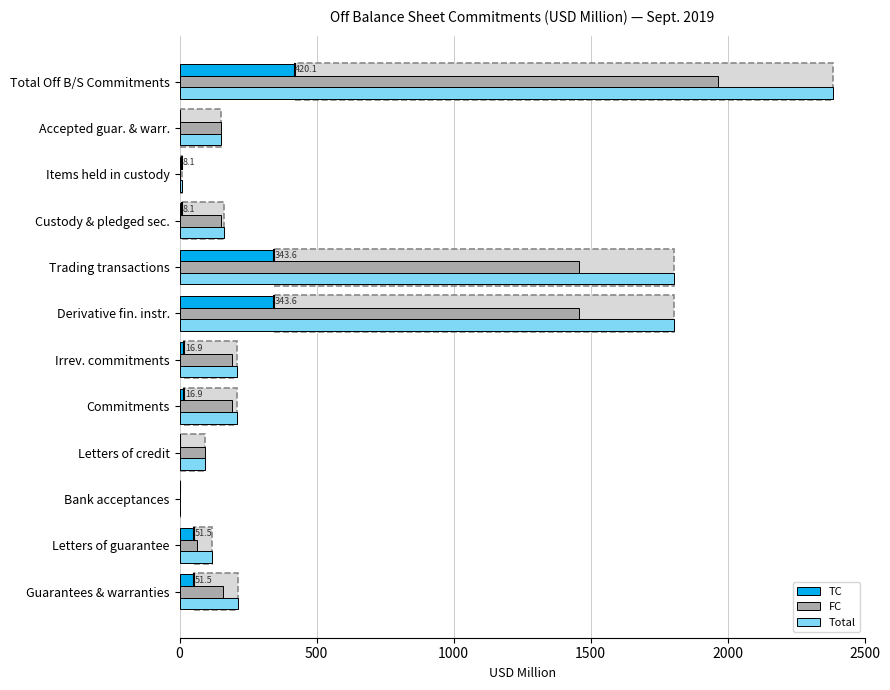

The FC series shows 152.8 at Custody & pledged sec.. True or false?

True